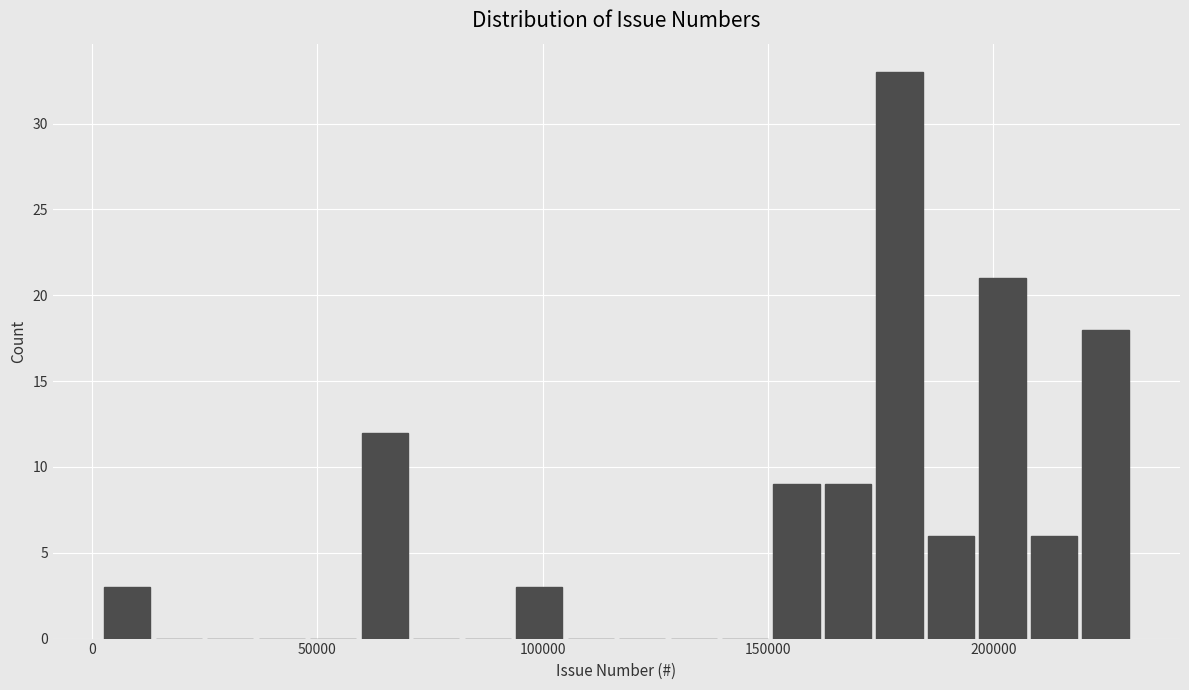

Read against the x-axis, roughly where is the centre of the tallest bar?

180000